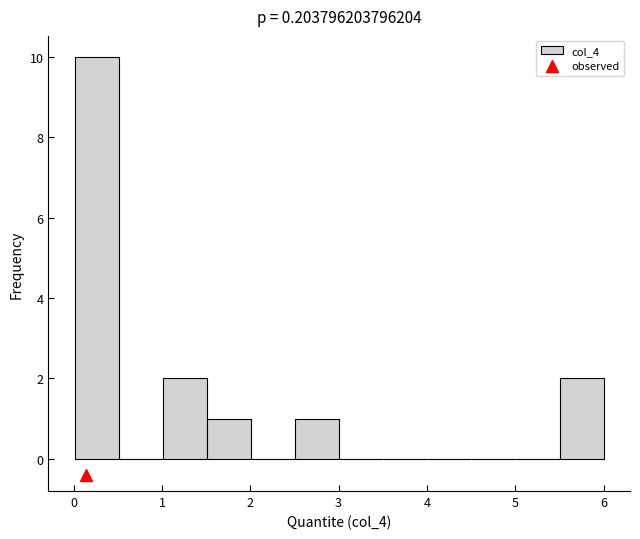

How tall is the bar that spans 1.0 to 1.5 on the x-axis? Neither the bar edges nor the heights are printed on the chart, so give them approximately, as read against the axes.

2